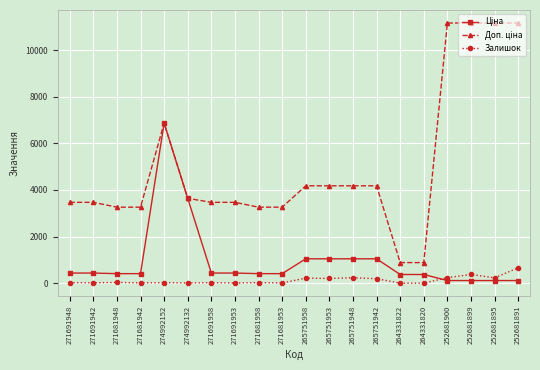

What is the sum of the Залишок values at 271691942 and 265751942?

206.0